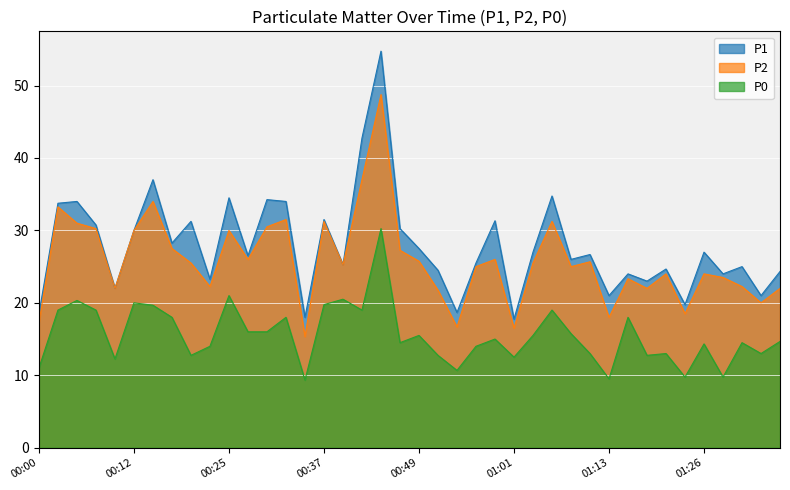

How many lines are shown in the chart?

3